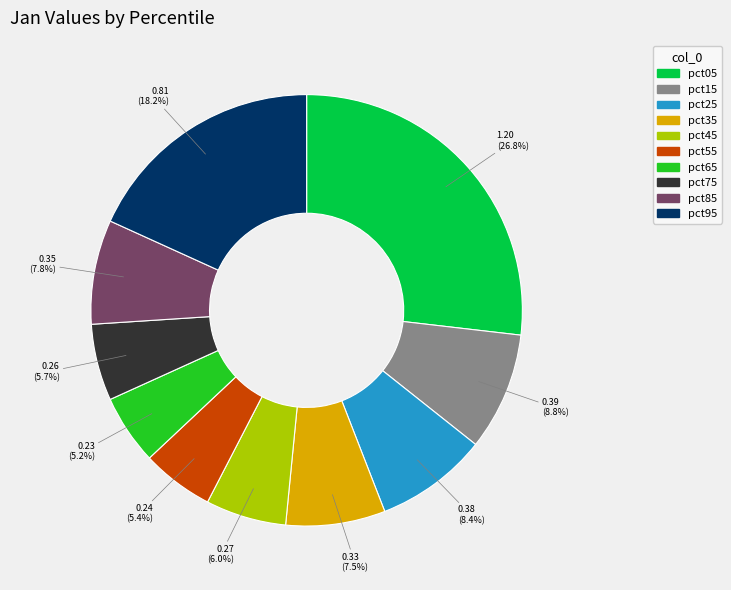

Which category has the biggest portion of the pie?

pct05